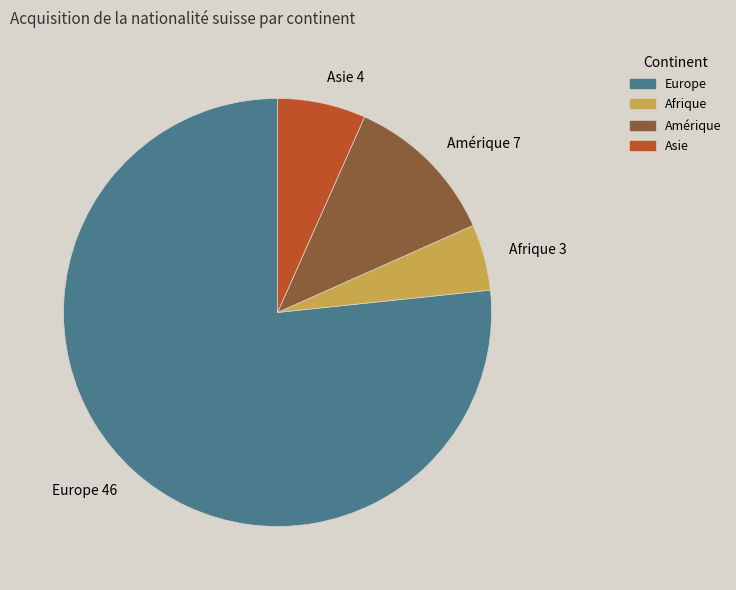

Does any single category account for the majority?

Yes